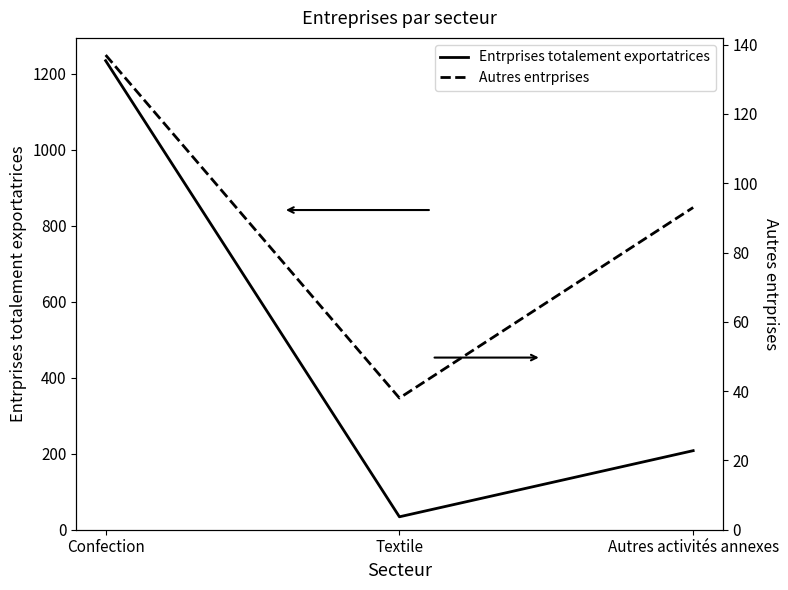

What position from the left is Autres activités annexes?

3